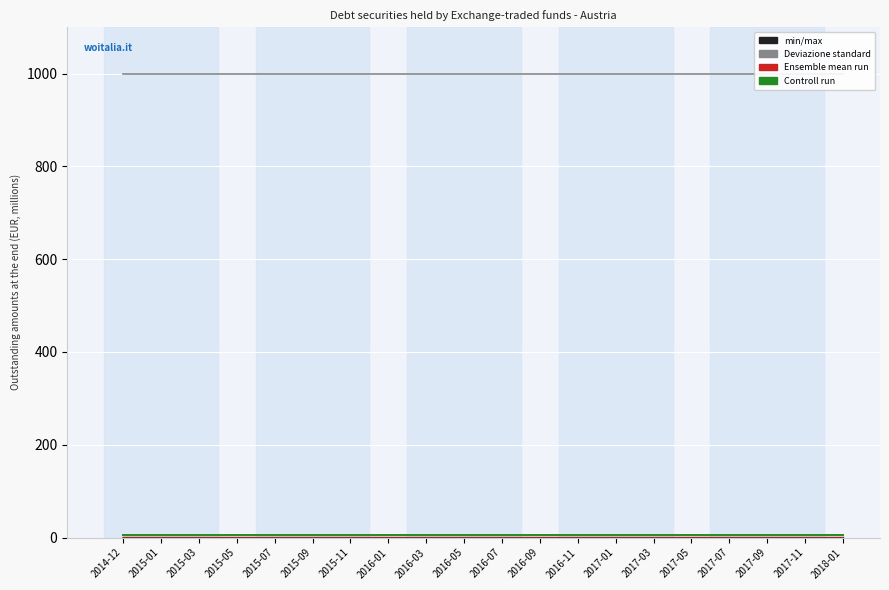

What is the greatest value displayed?

1000